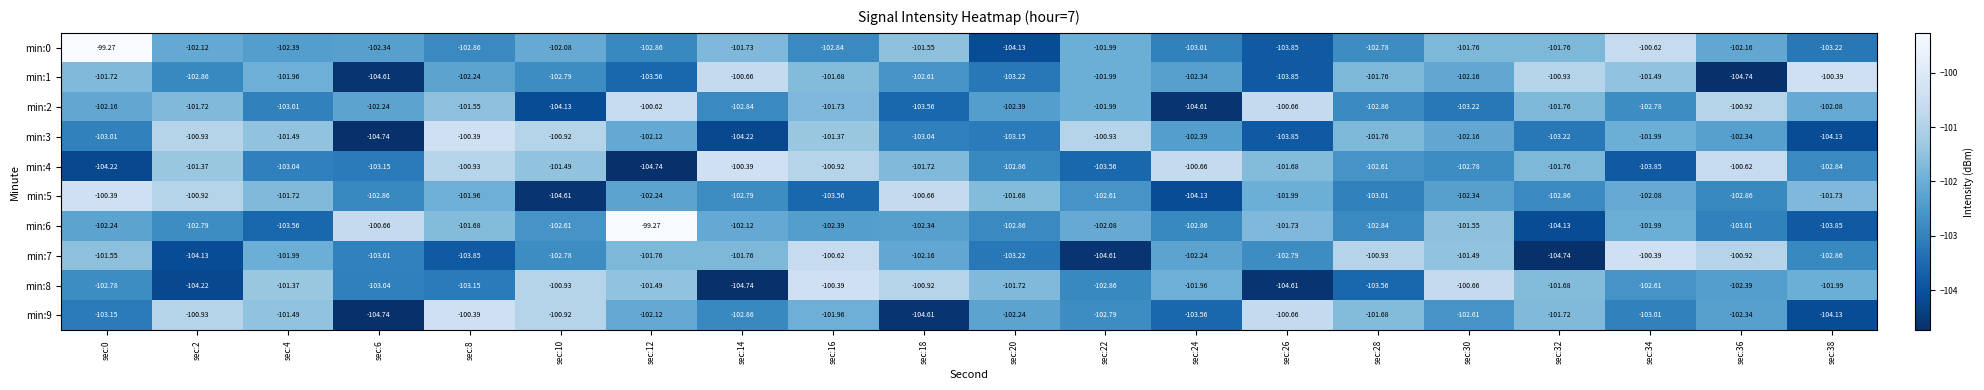

Is the value of min:5 at sec:26 greater than the value of min:8 at sec:2?

Yes